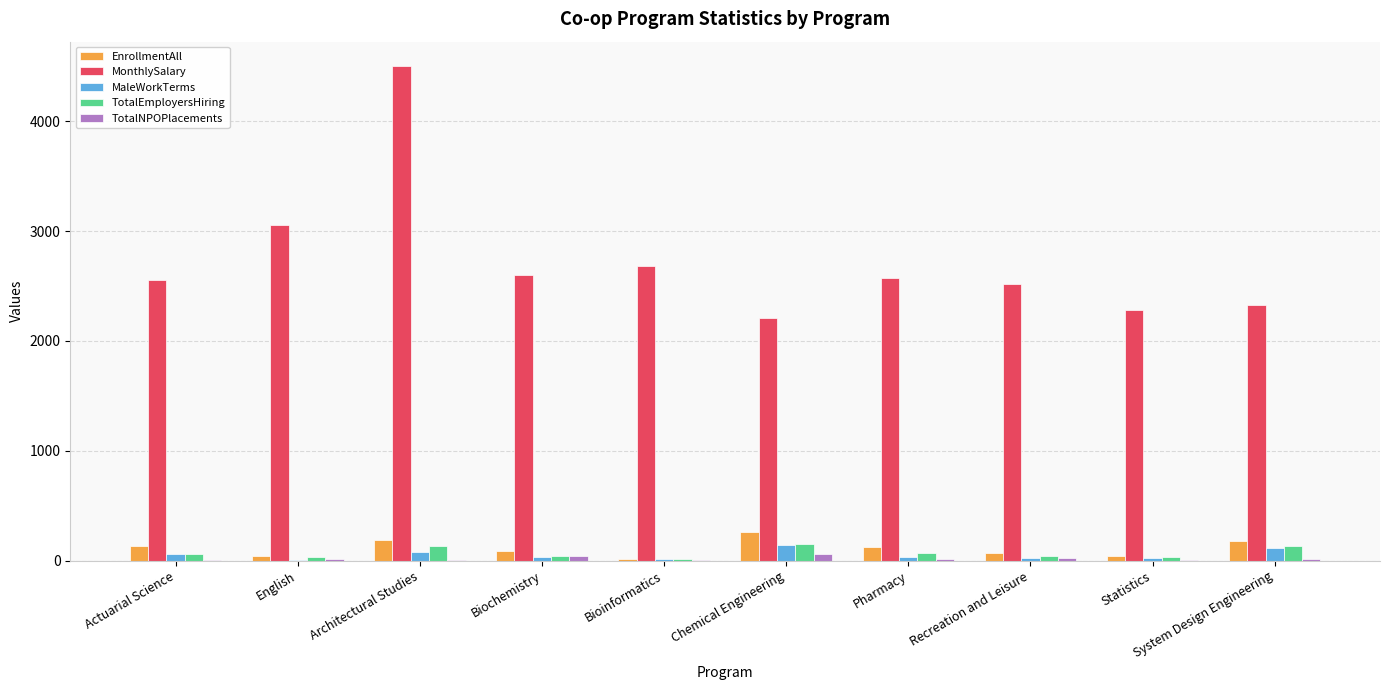

What are all the series names shown in the legend?

EnrollmentAll, MonthlySalary, MaleWorkTerms, TotalEmployersHiring, TotalNPOPlacements